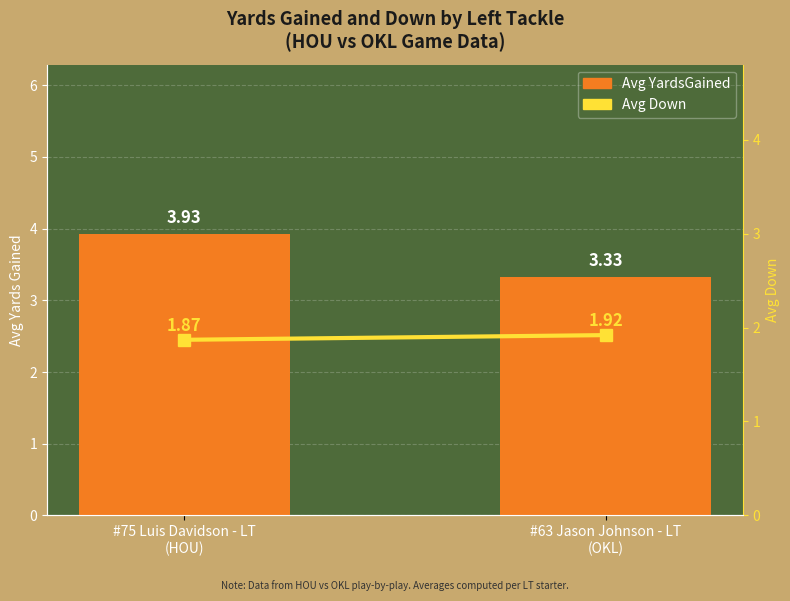

What is the average value of the Avg Down series?

1.9